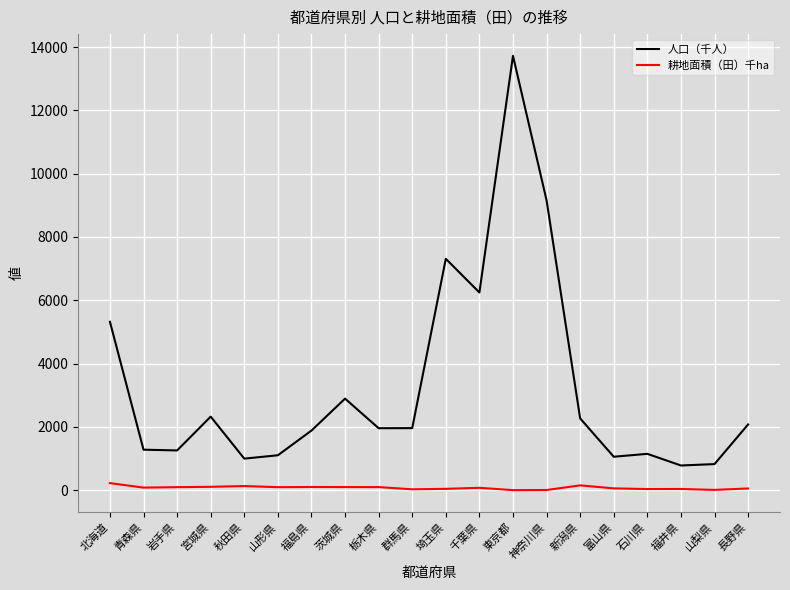

What is the difference between the second highest and minimum values in the 人口（千人） series?

8380.0